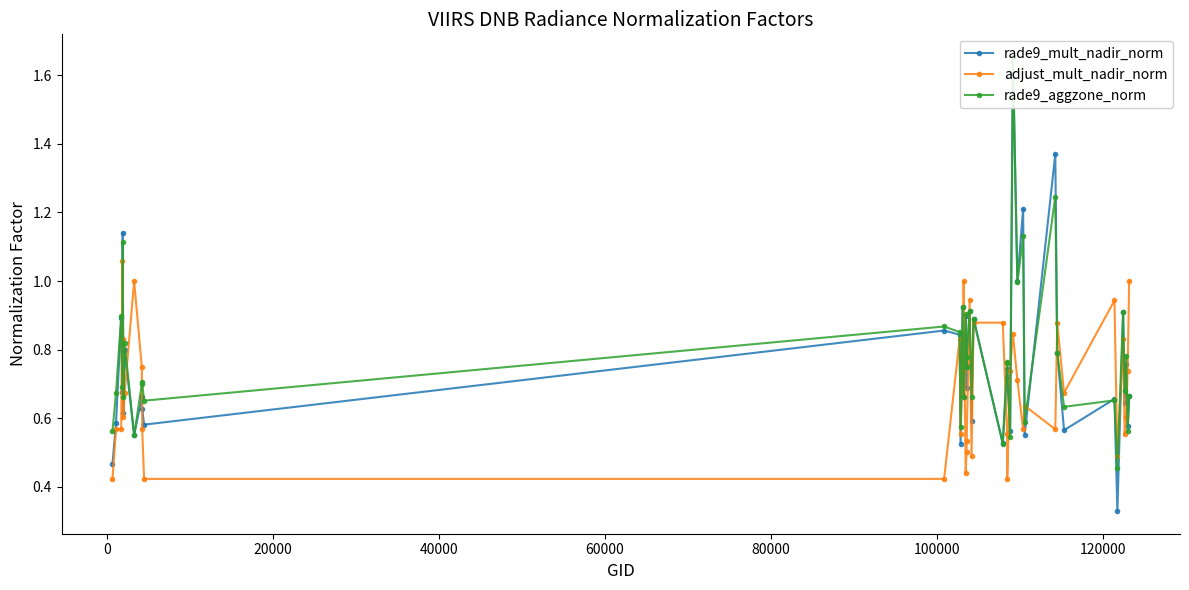

Which series has the largest total across all categories?

rade9_aggzone_norm